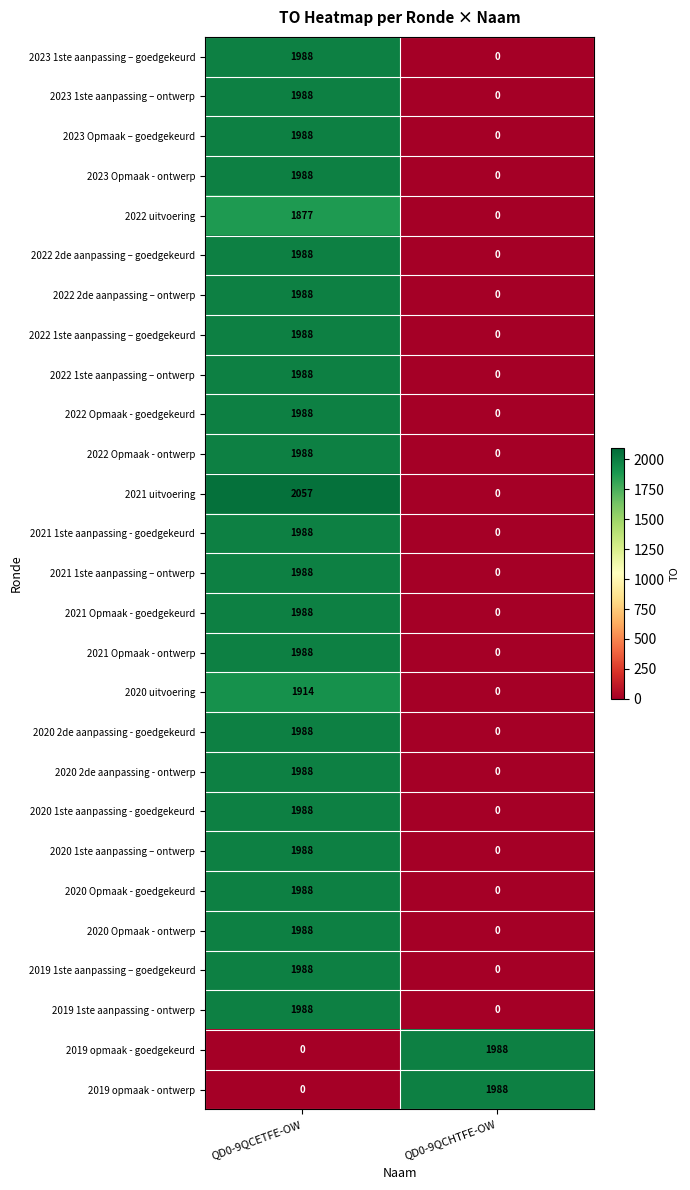

Rank the categories by 2022 1ste aanpassing – goedgekeurd value from lowest to highest.

QD0-9QCHTFE-OW, QD0-9QCETFE-OW